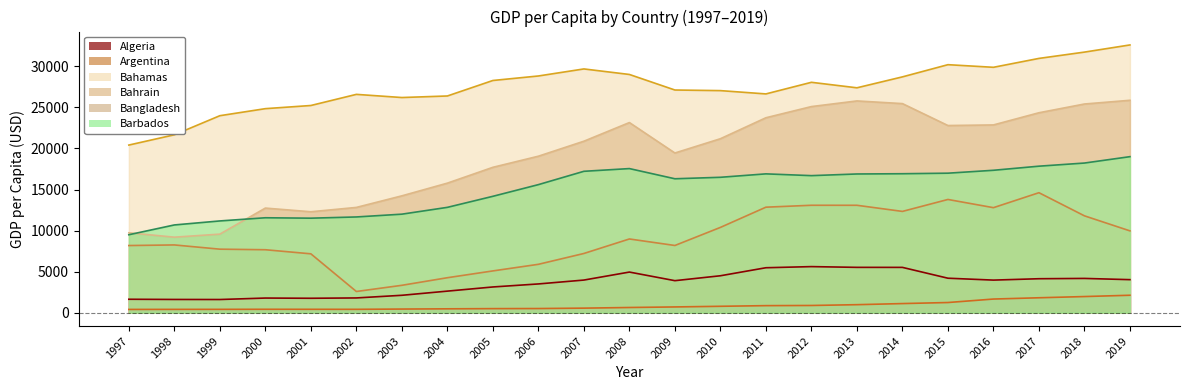

Rank the series at 2008 from highest to lowest value.

Bahamas, Bahrain, Barbados, Argentina, Algeria, Bangladesh